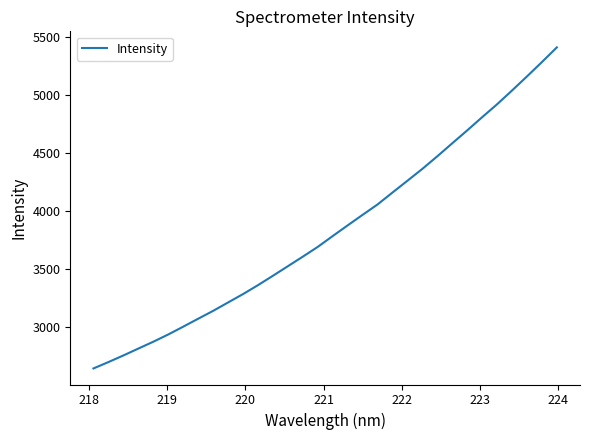

What is the minimum value shown in the chart?

2643.6